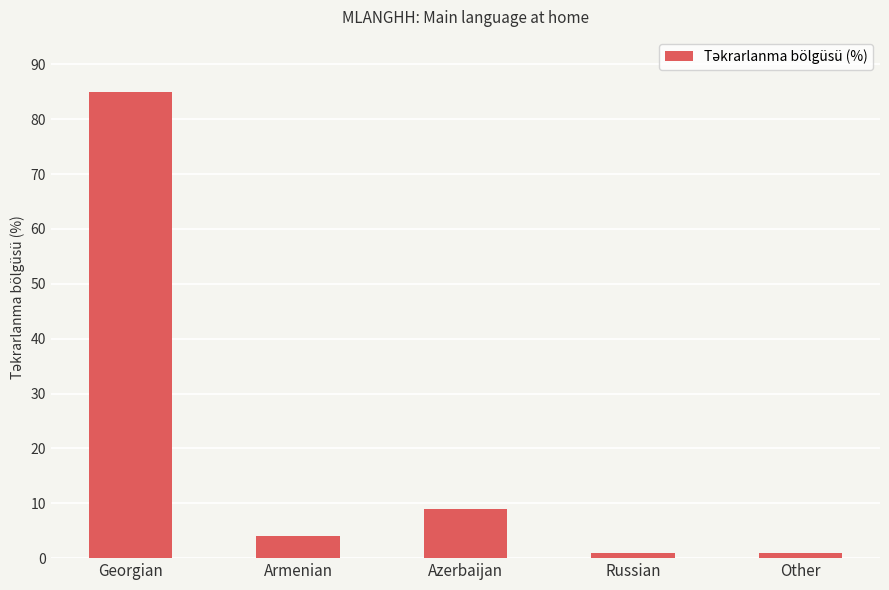

Where is the data nearest to the value 43?

Azerbaijan